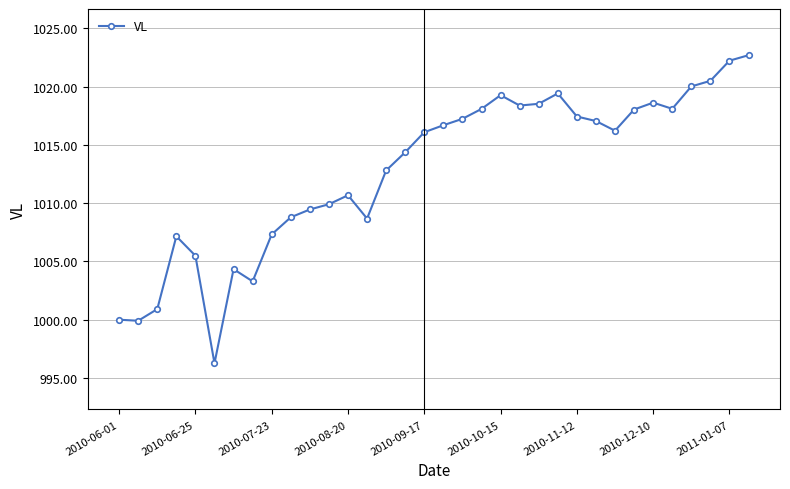

How many distinct data groups are displayed?

1